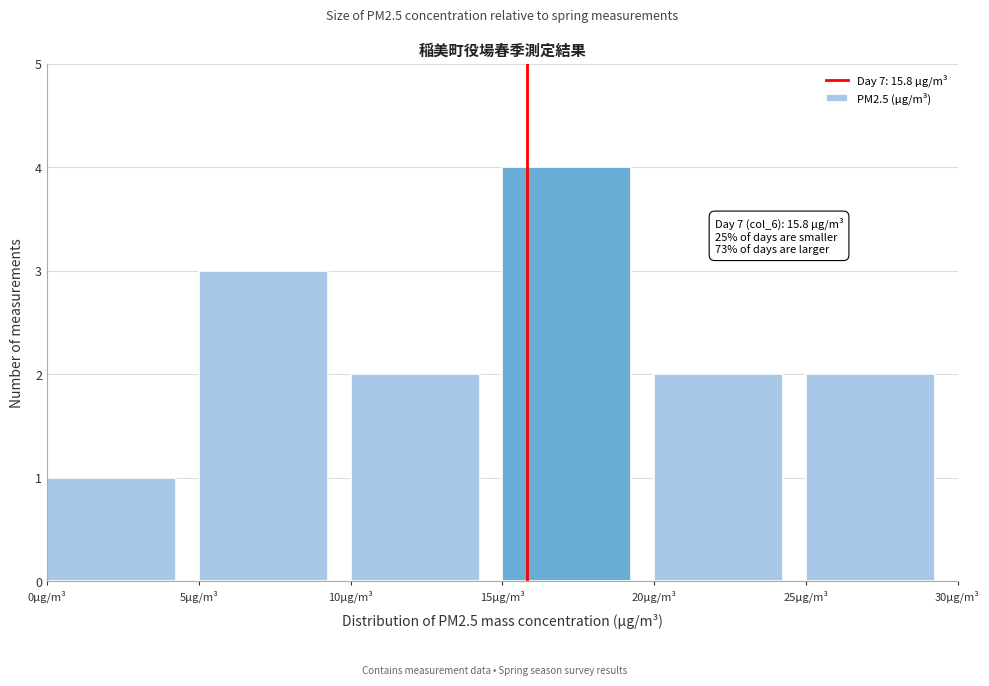

Which range on the x-axis has the tallest bar?

15 to 20